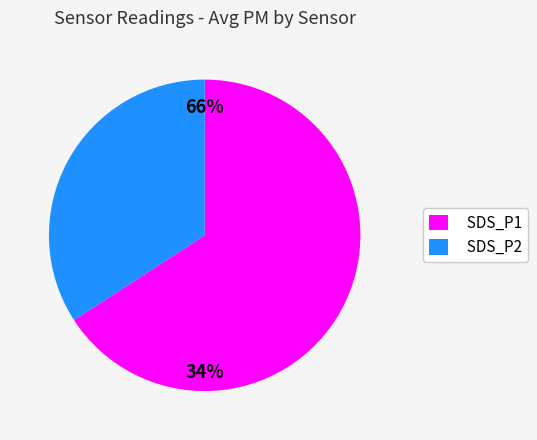

Combined, do SDS_P2 and SDS_P1 account for over 50%?

Yes